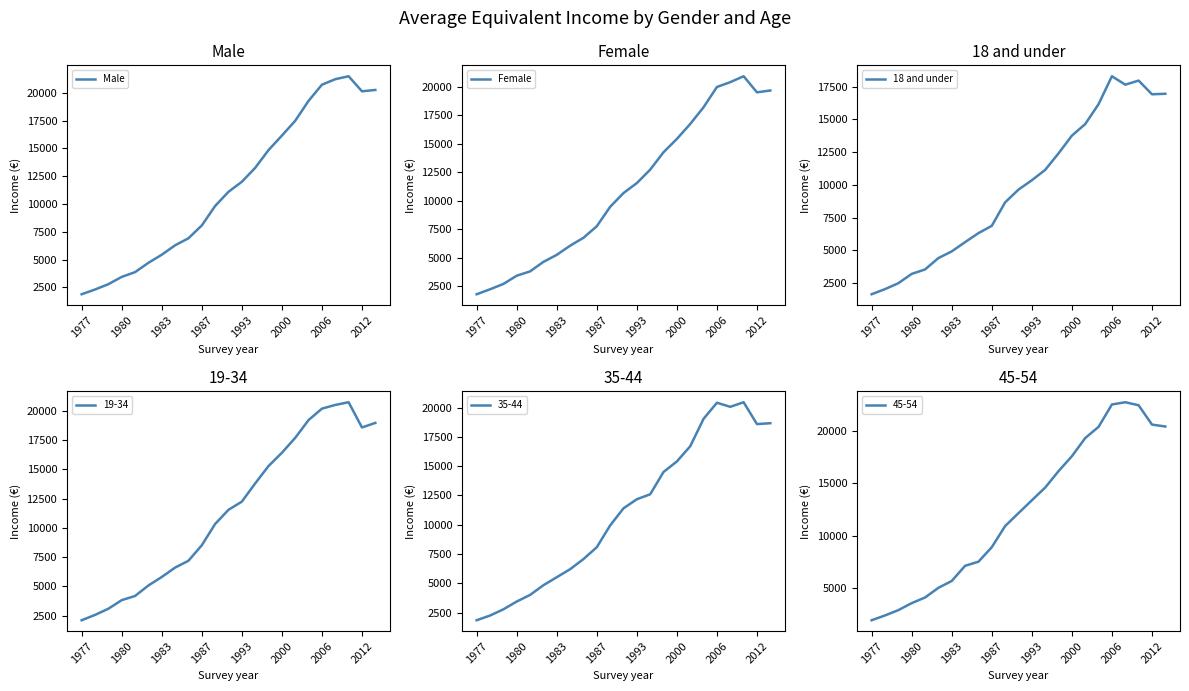

Reading right to left, list all the values displayed in this chart.

Male: 20247	20126	21480	21213	20720	19269	17479	16144	14846	13247	11997	11096	9822	8073	6921	6290	5442	4716	3878	3451	2796	2318	1893
Female: 19656	19496	20904	20386	19963	18191	16726	15417	14252	12727	11550	10677	9471	7772	6762	6068	5268	4653	3820	3443	2720	2254	1821
18 and under: 16960	16922	17967	17655	18300	16168	14644	13760	12406	11145	10353	9637	8664	6871	6313	5626	4918	4407	3539	3198	2487	2035	1644